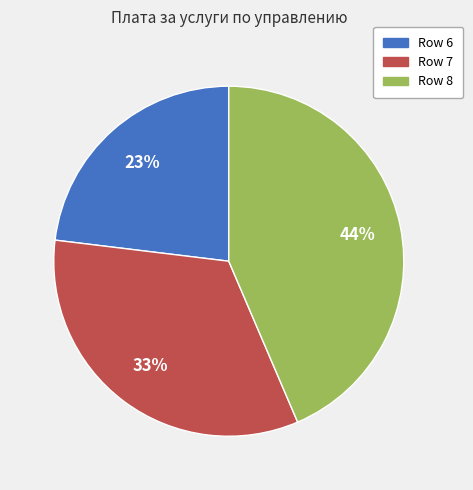

Is there a majority slice in this chart?

No